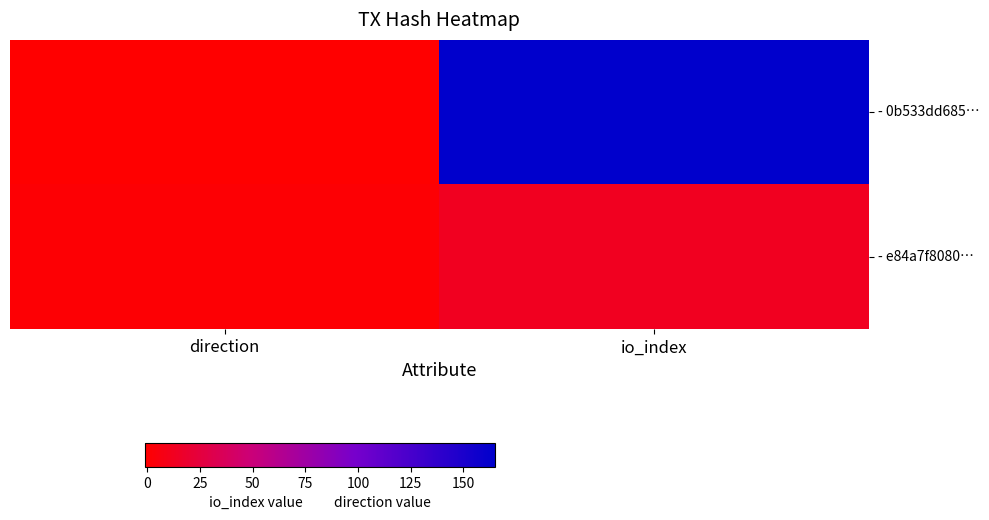

Reading right to left, transcribe all the data shown in this chart.

- 0b533dd685…: io_index=165	direction=-1
- e84a7f8080…: io_index=13	direction=1